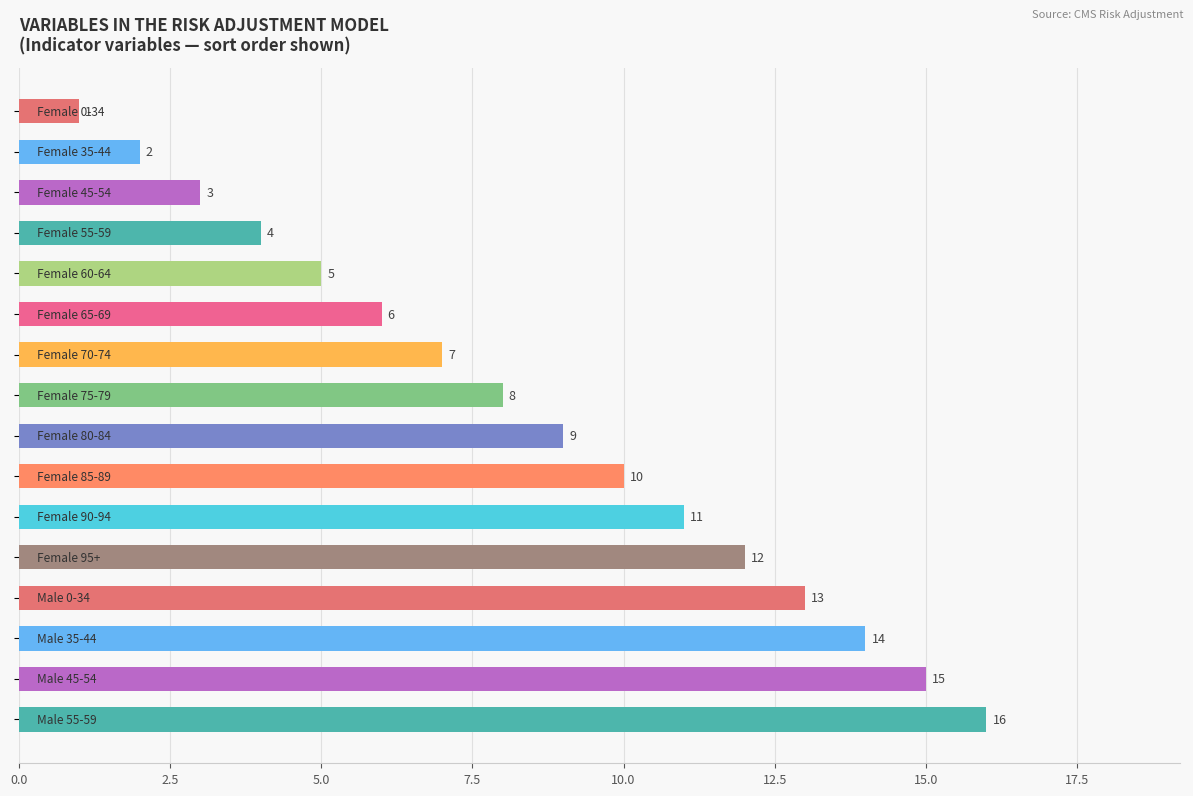

What is the difference between the maximum and minimum values?

15